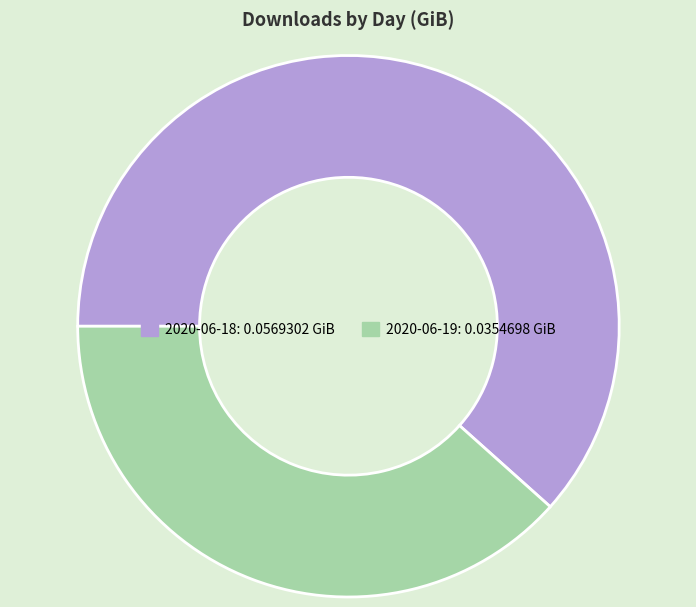

Rank the categories by value from lowest to highest.

2020-06-19, 2020-06-18